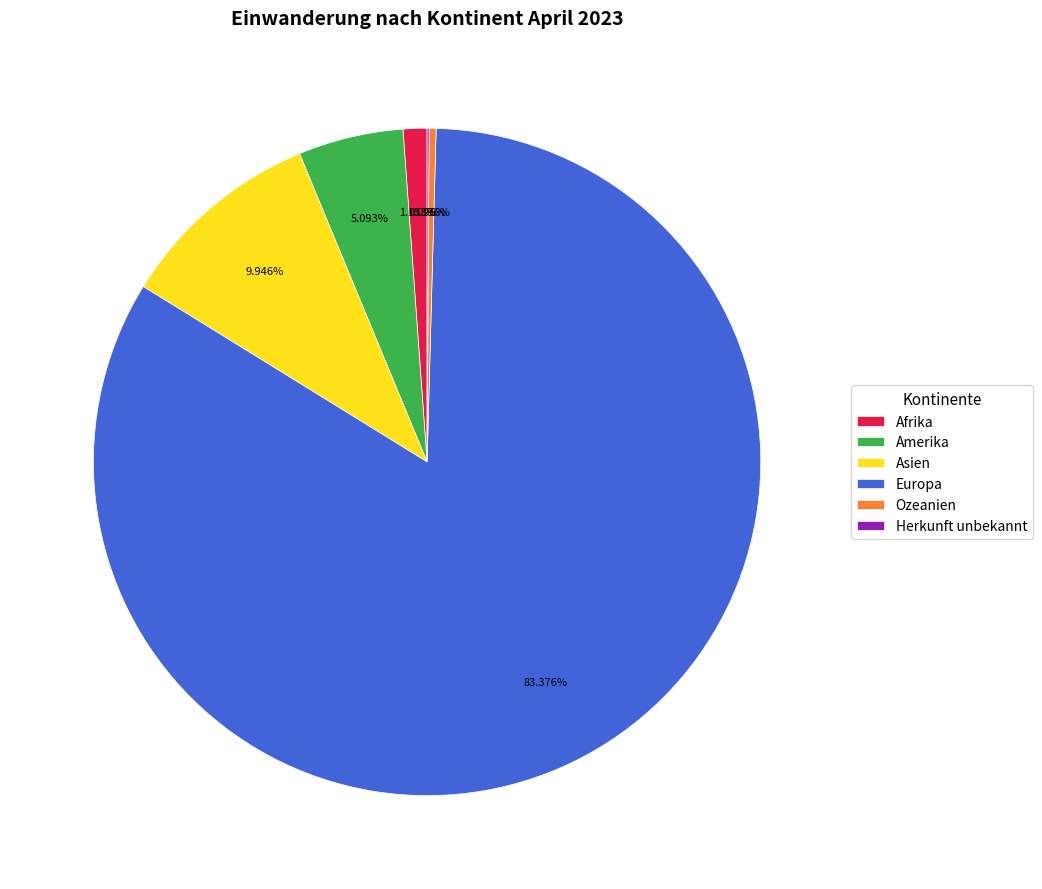

Which has a higher value, Asien or Europa?

Europa